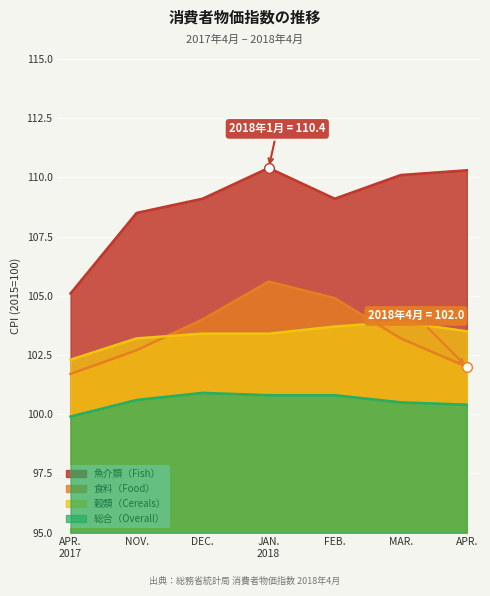

What is the label of the 4th point from the left?

JAN. 2018